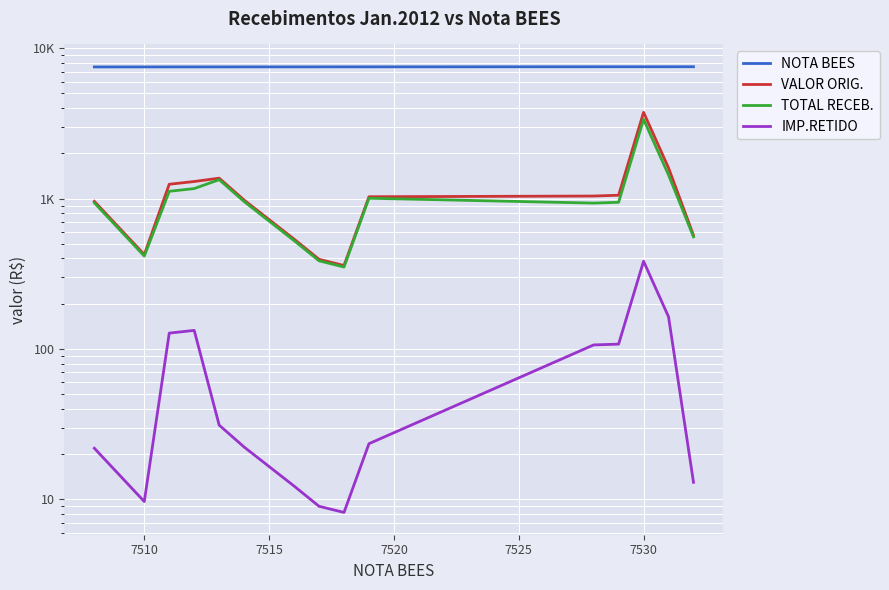

What are all the series names shown in the legend?

NOTA BEES, VALOR ORIG., TOTAL RECEB., IMP.RETIDO